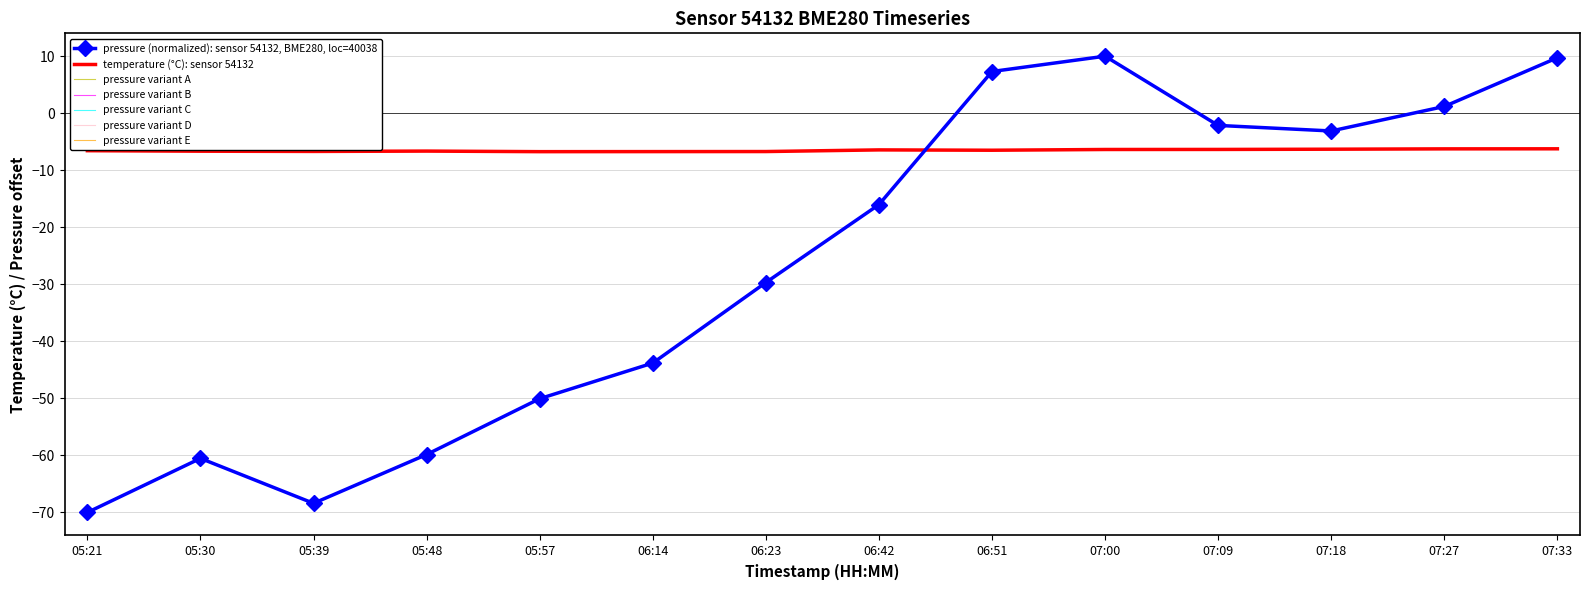

What is the total value across all series at 07:09?

-19.2